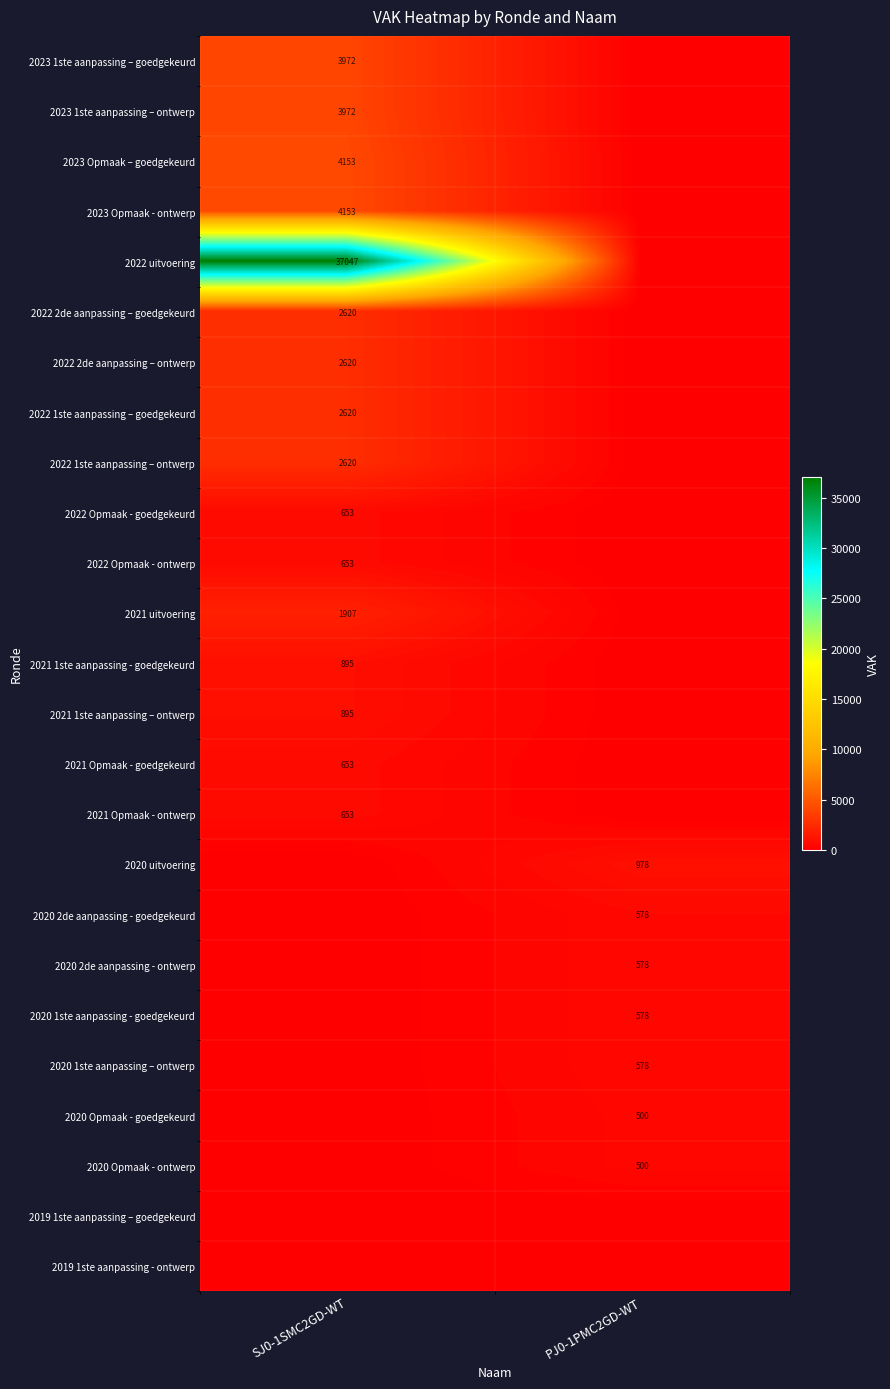

Which series changed the most between SJ0-1SMC2GD-WT and PJ0-1PMC2GD-WT?

2022 uitvoering